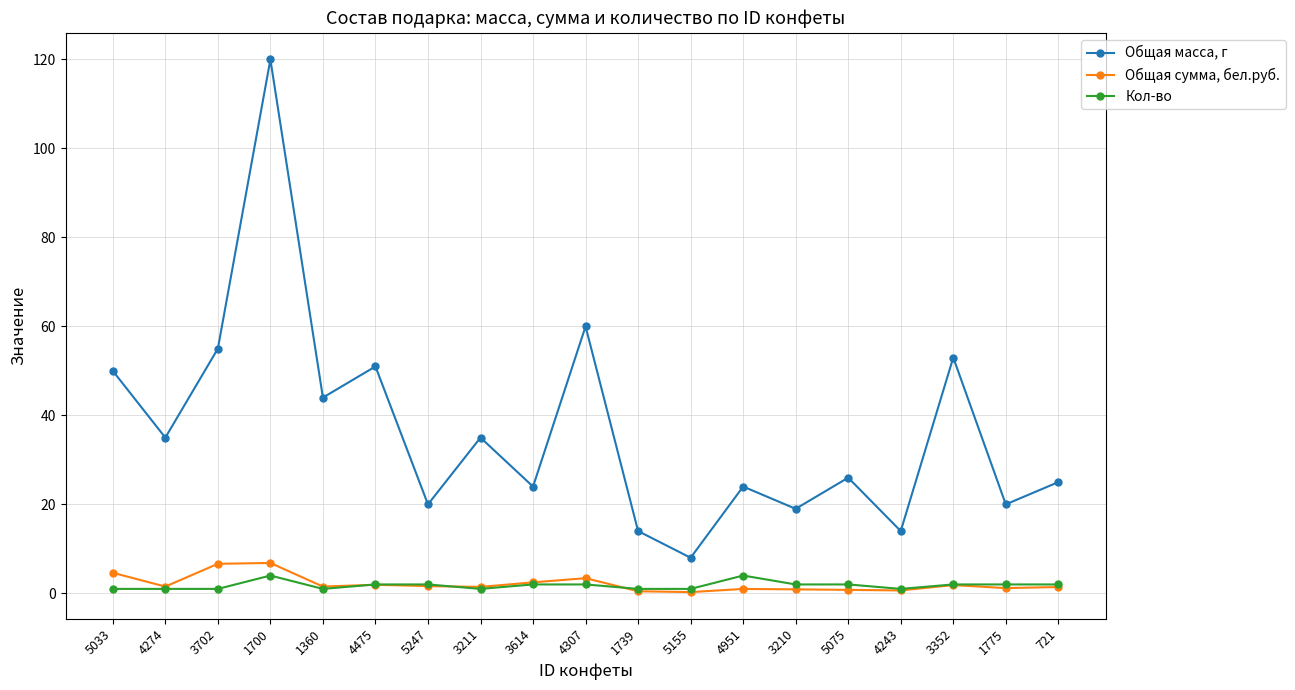

True or false: Общая сумма, бел.руб. and Общая масса, г cross at least once.

False